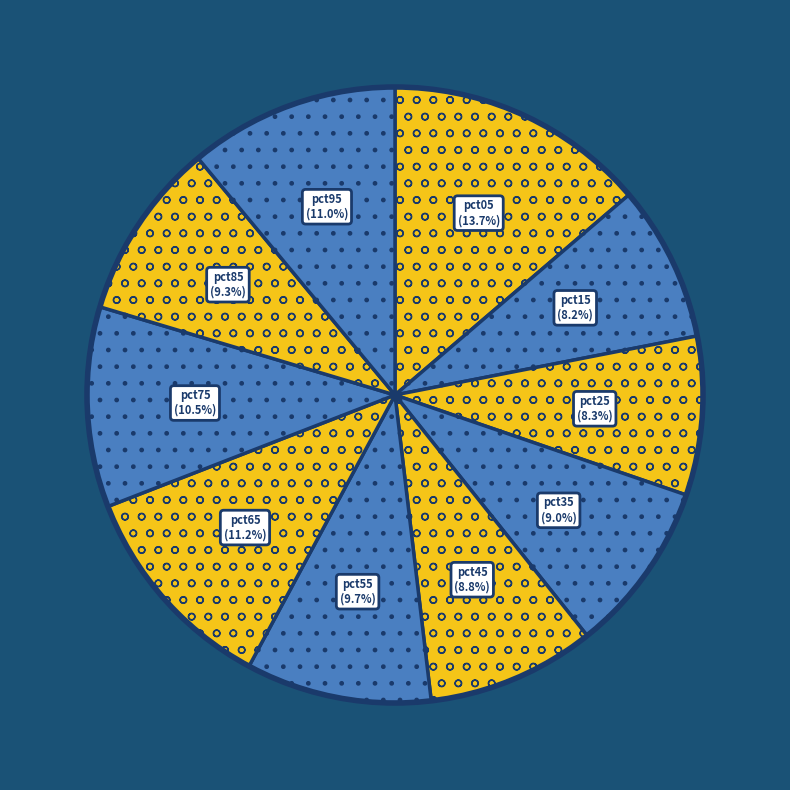

How much of the chart is everything except pct45?

91.2%